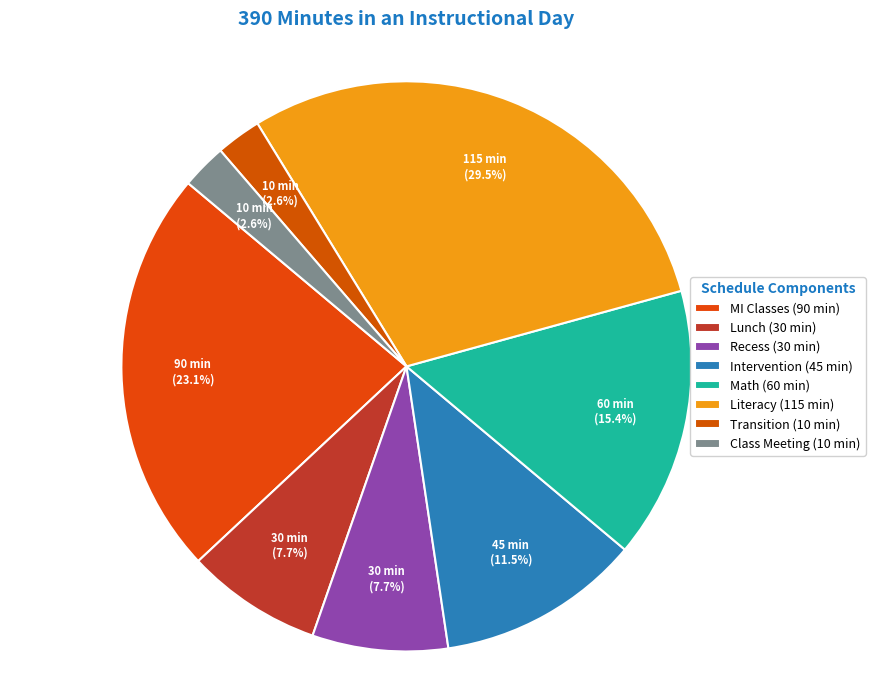

True or false: Intervention accounts for 1% of the total.

False